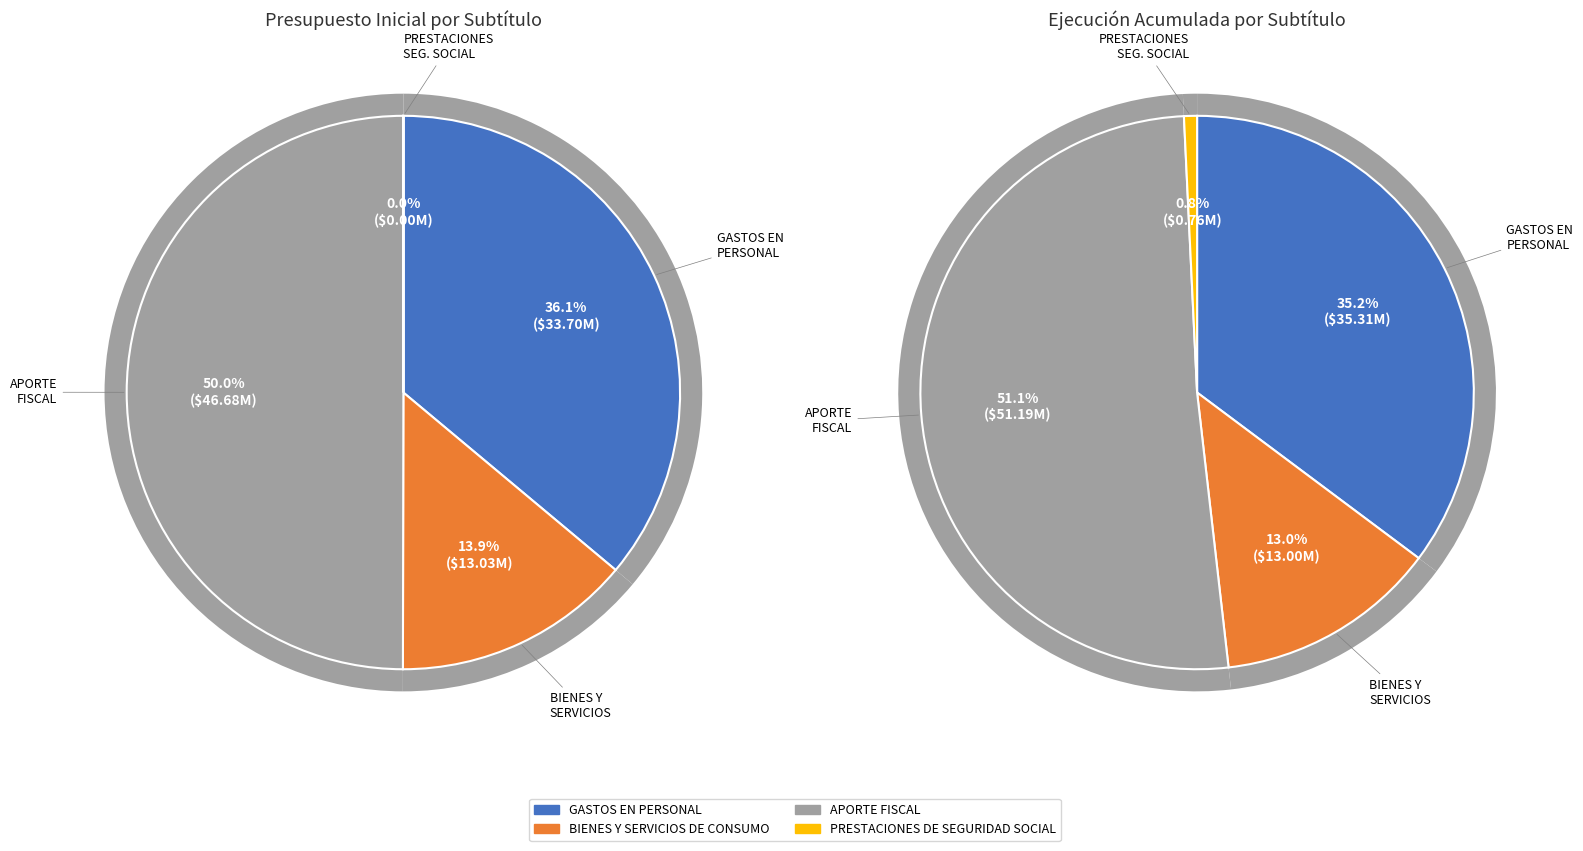

The BIENES Y SERVICIOS DE CONSUMO slice represents 7% of the pie. True or false?

False